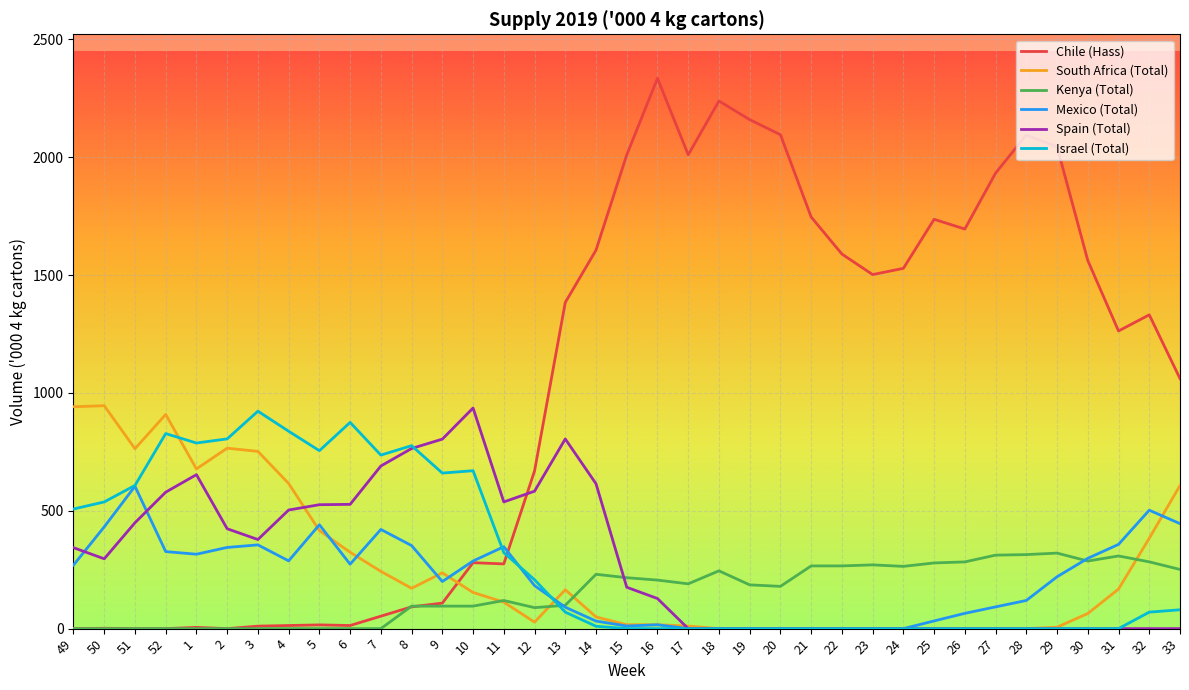

Between which two adjacent categories do Chile (Hass) and Israel (Total) first intersect?

11 and 12